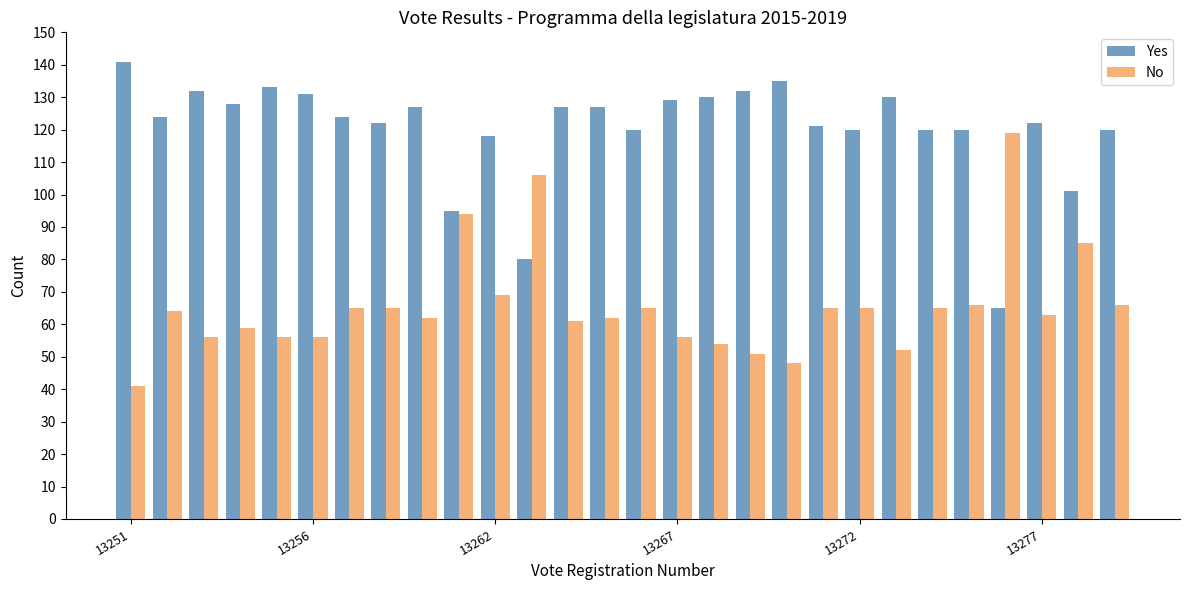

At how many categories does at least one series exceed 99?

27